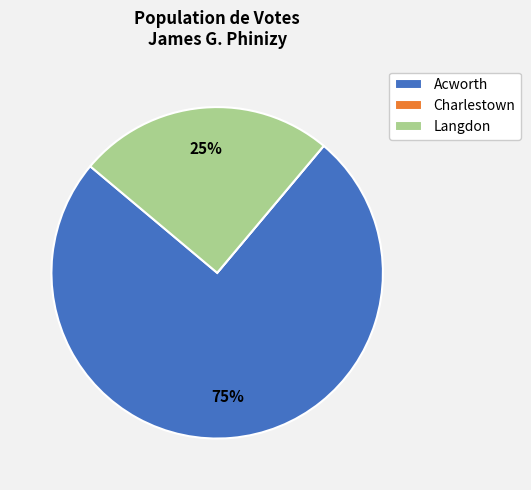

Does any single category account for the majority?

Yes